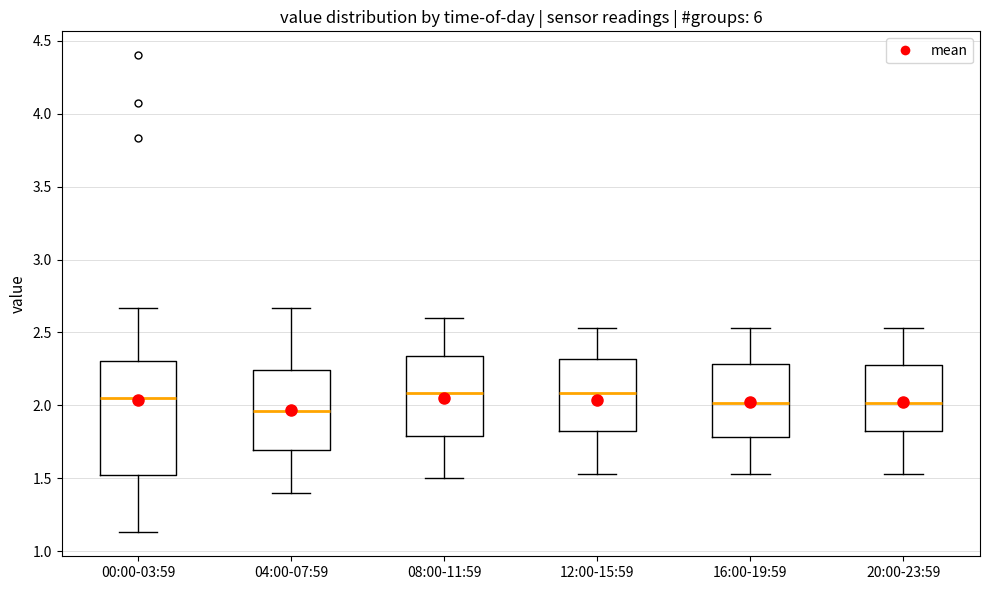

Where does the upper whisker of the box for 12:00-15:59 end on the y-axis? The values are not printed on the chart, so give them approximately, as read against the axis.

2.55